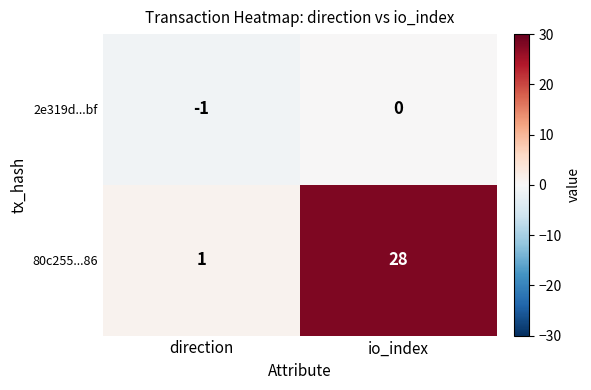

Which series changed the most between direction and io_index?

80c255...86